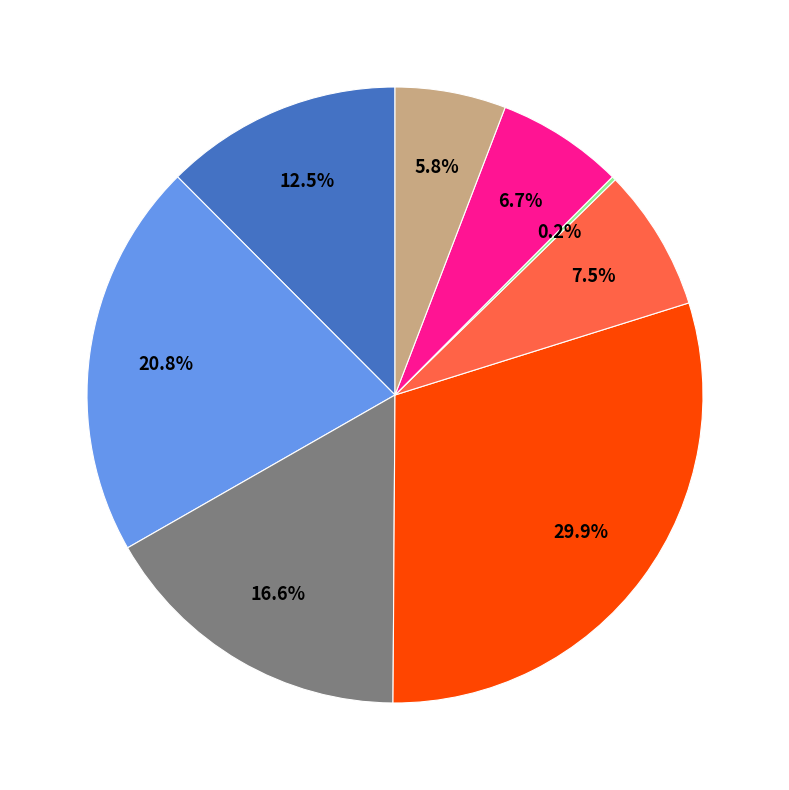

Is there any slice that represents more than half of the pie?

No